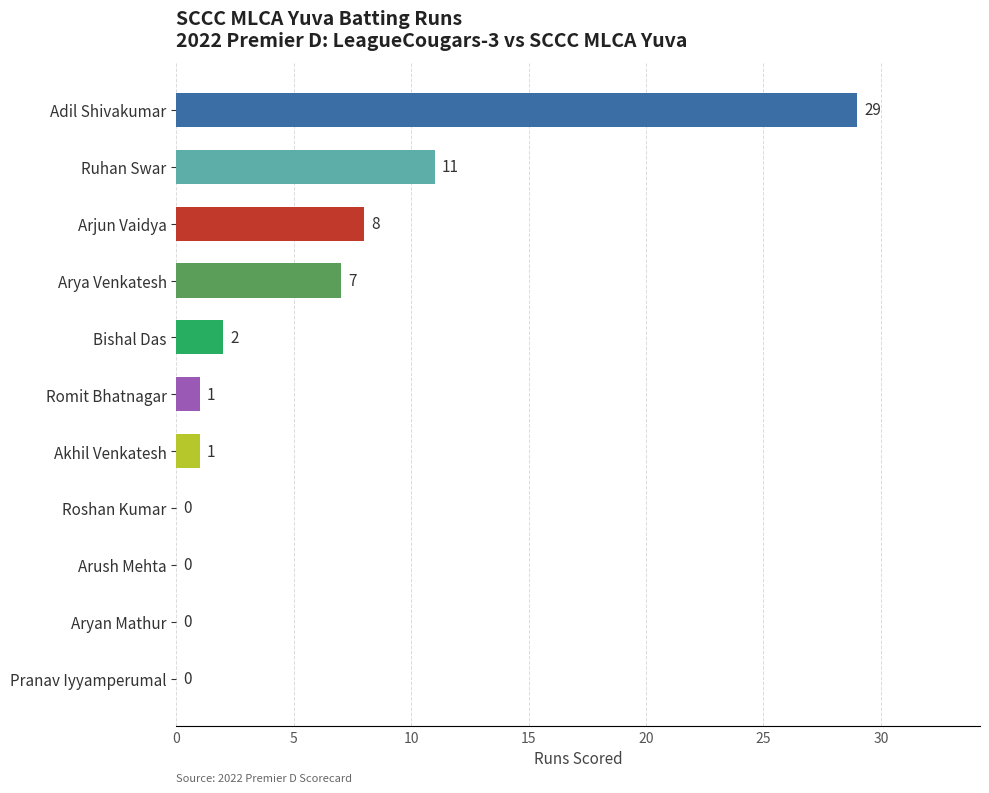

The value at Ruhan Swar is 11. True or false?

True